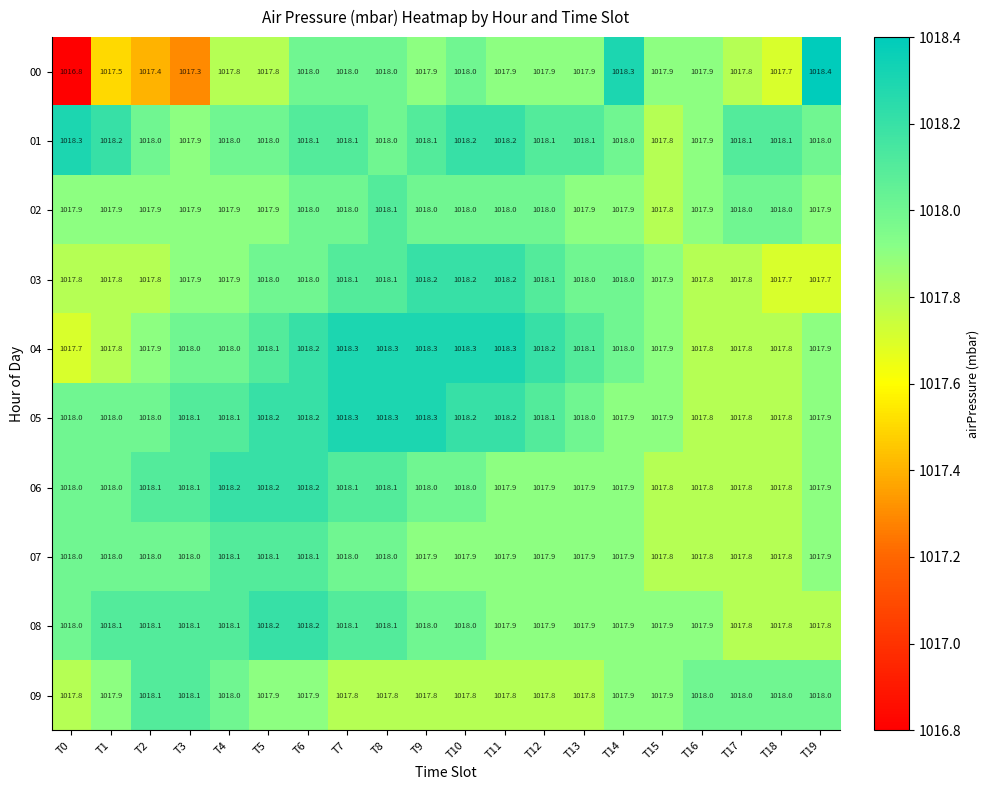

What is the minimum value for 08?

1017.8